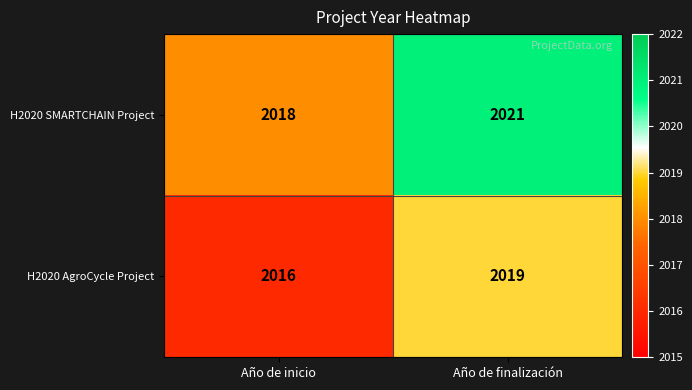

True or false: H2020 SMARTCHAIN Project has a value of 3266 at Año de finalización.

False